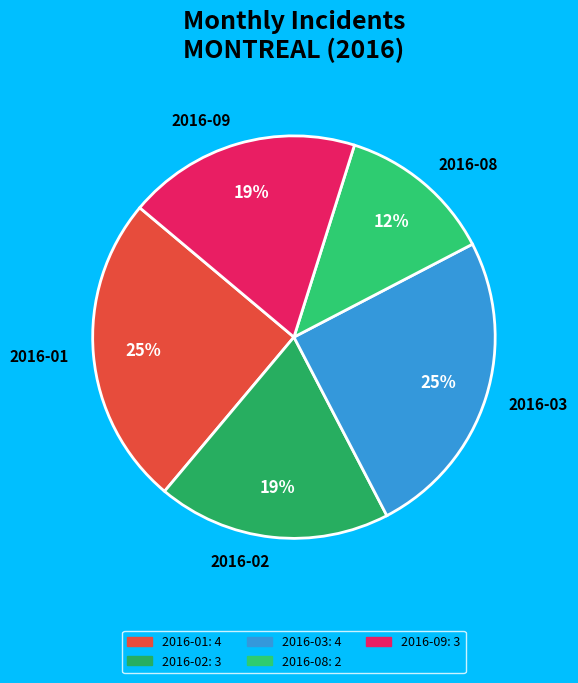

What is the smallest slice in the pie chart?

2016-08